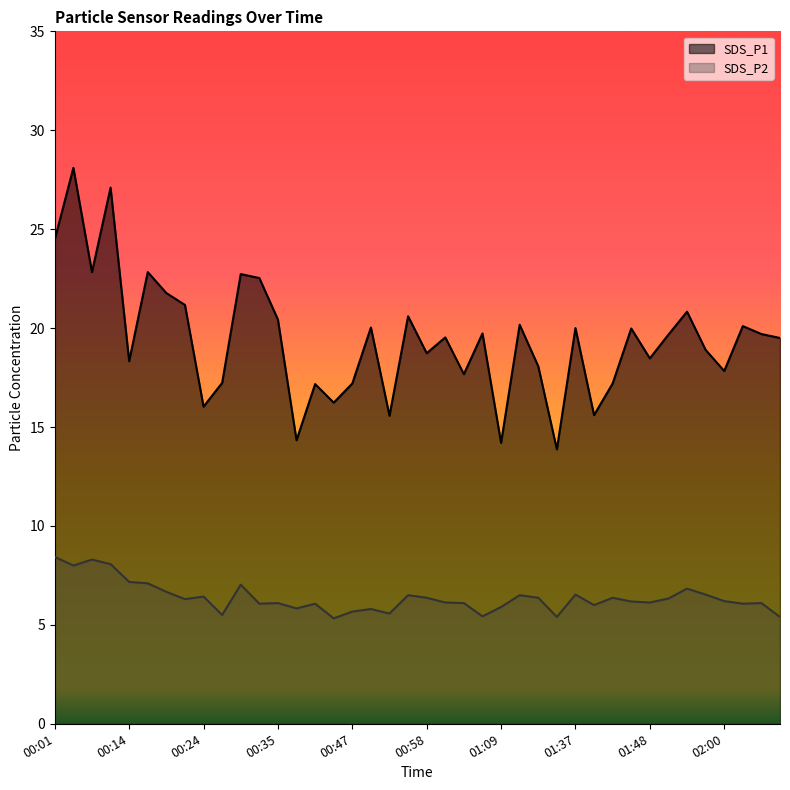

Is it true that SDS_P1 equals 14.3 at 00:38?

True